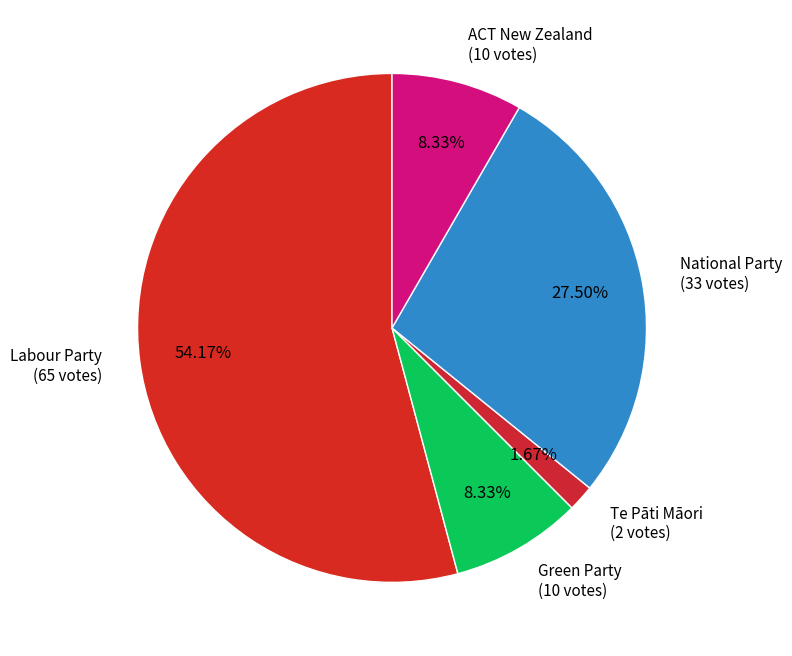

Does any single category account for the majority?

Yes